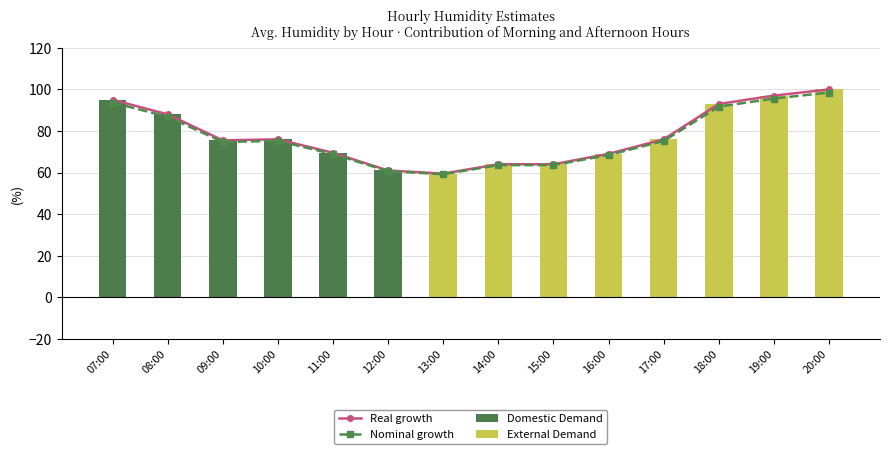

What is the sum of all Domestic Demand values?

465.0